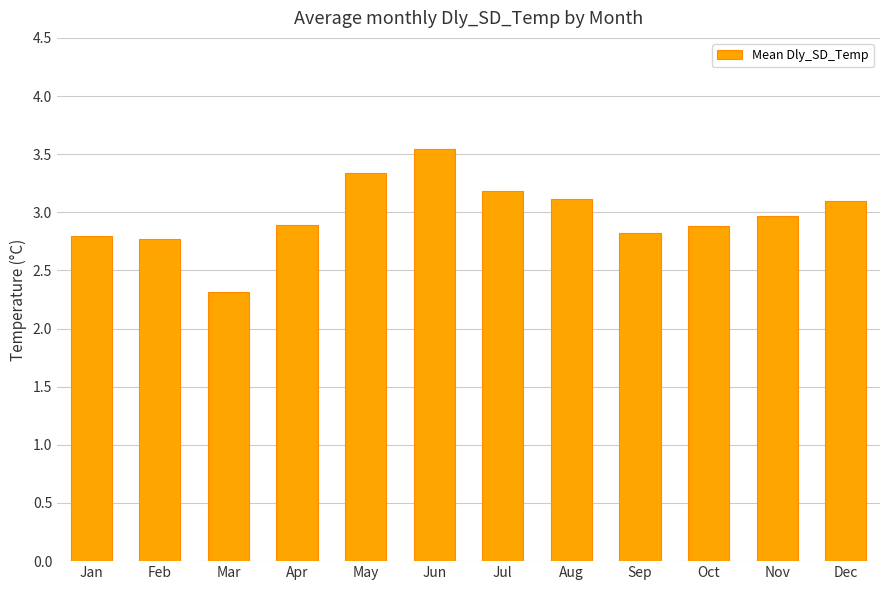

What is the change in value from Apr to Nov?

+0.1